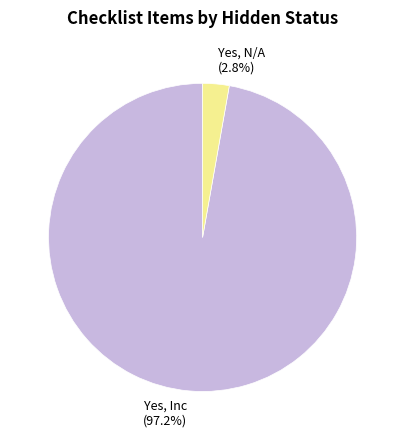

What is the largest slice in the pie chart?

Yes, Inc (97.2%)